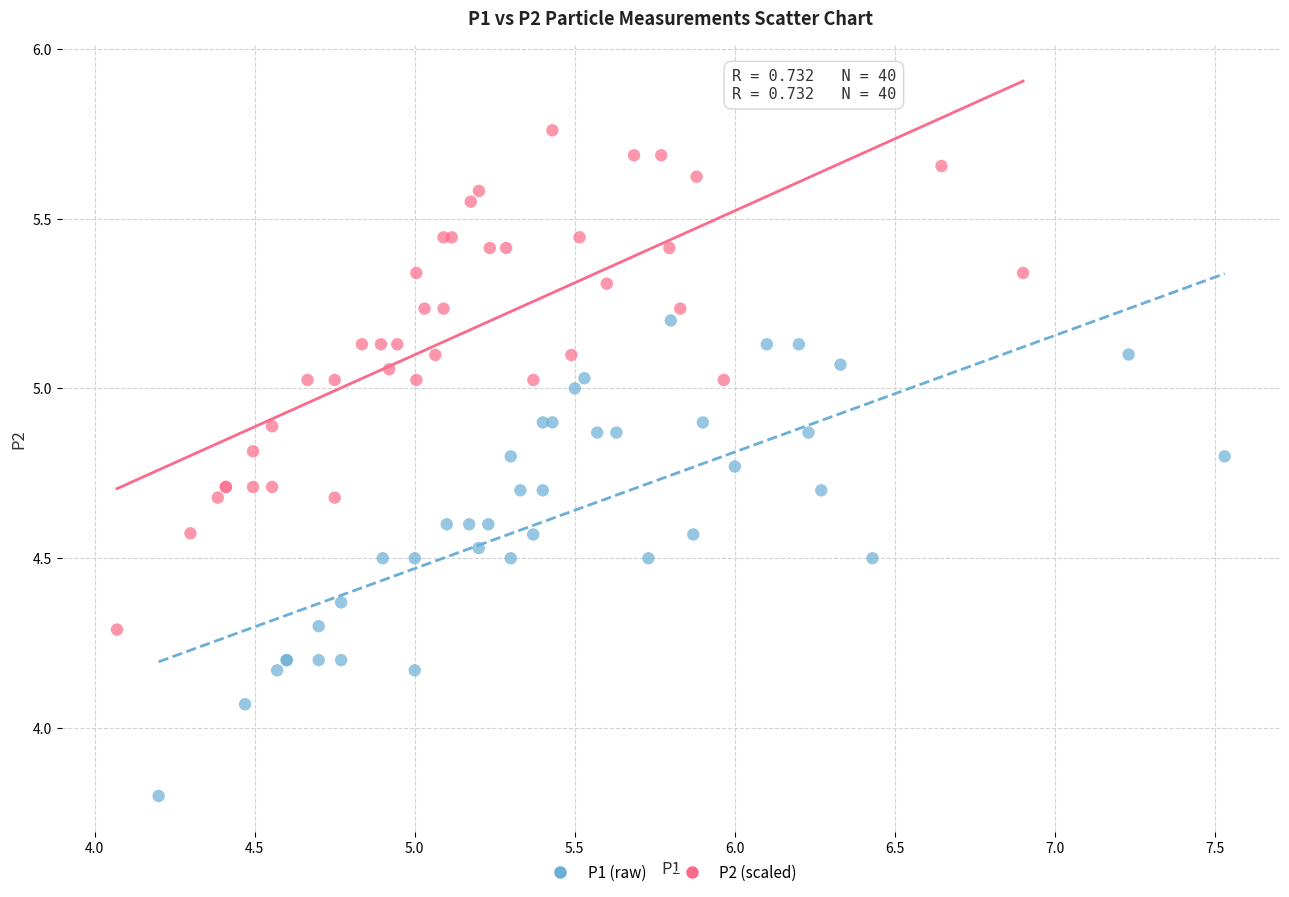

What are all the series names shown in the legend?

P1 (raw), P2 (scaled)